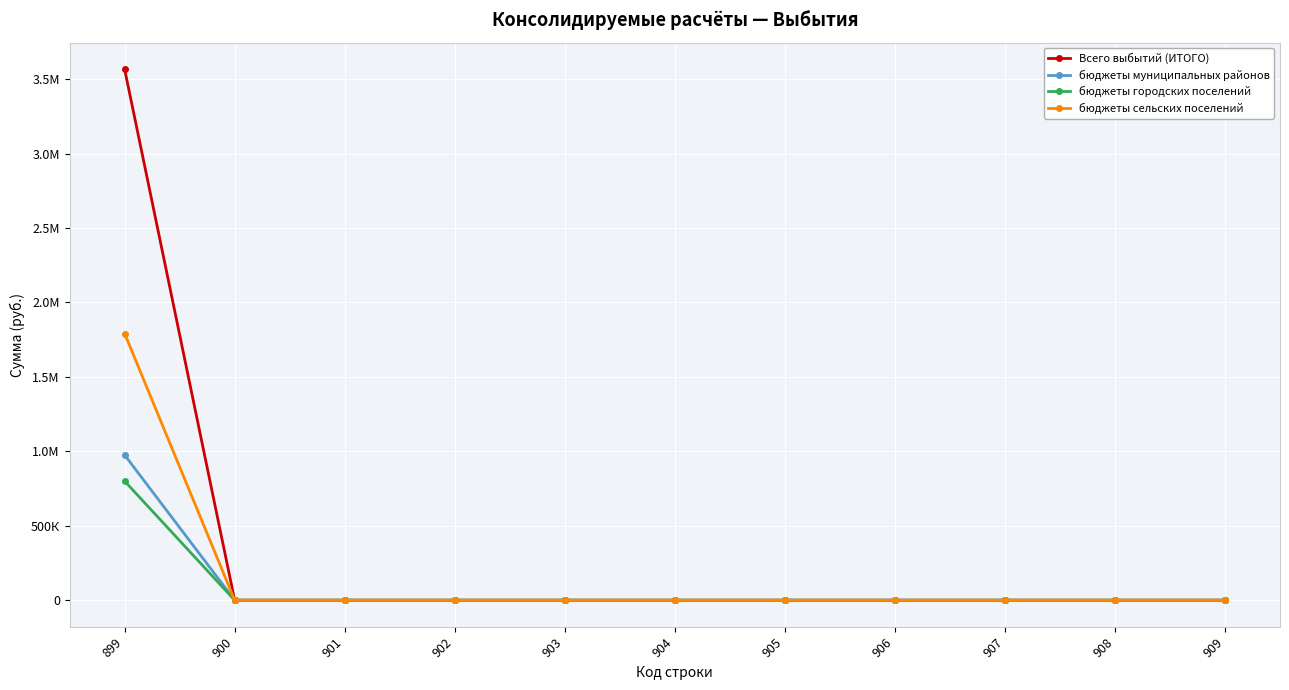

What is the value of the Всего выбытий (ИТОГО) point at the 1st from the left?

3566612